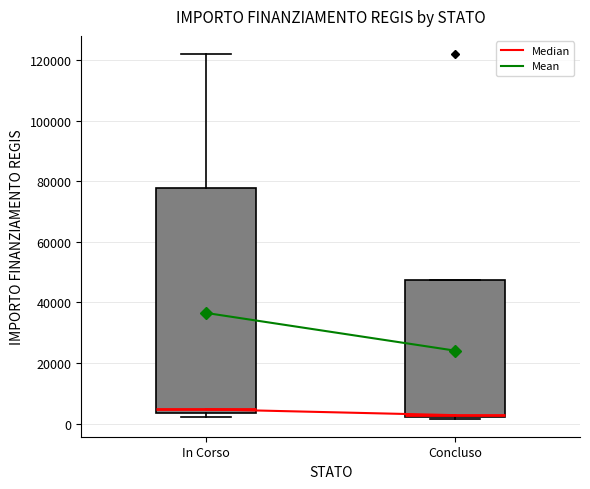

Where does the upper whisker of the box for In Corso end on the y-axis? The values are not printed on the chart, so give them approximately, as read against the axis.

122000